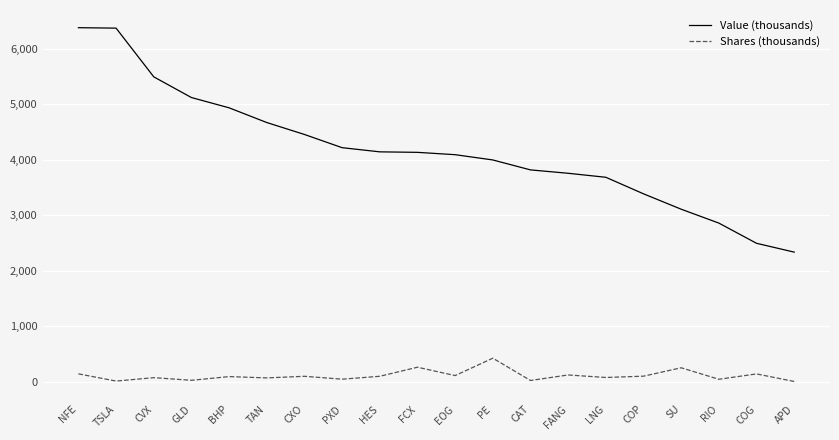

What is the difference between the highest and lowest values at FANG?

3632.3